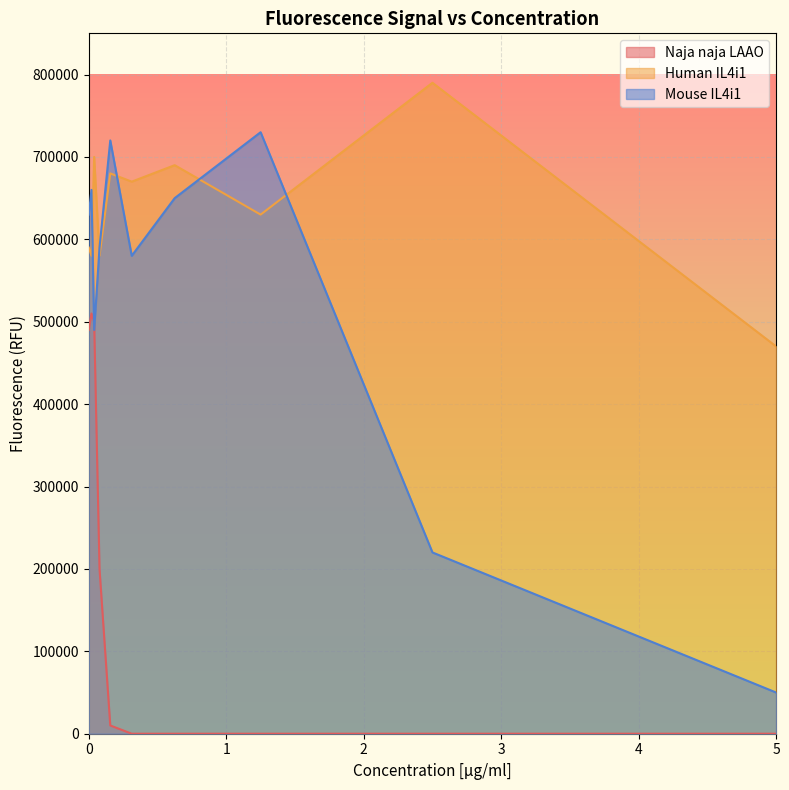

True or false: Human IL4i1 and Naja naja LAAO cross at least once.

False